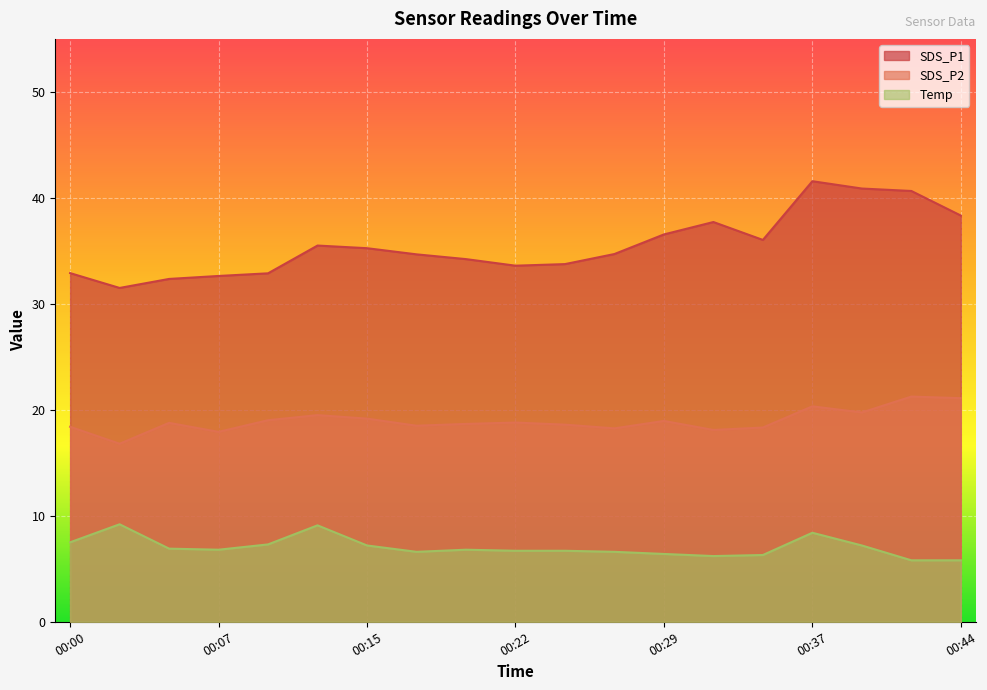

Reading left to right, what are all the values shown in this chart?

SDS_P1: 32.9	31.5	32.4	32.6	32.9	35.5	35.2	34.7	34.2	33.6	33.8	34.7	36.5	37.7	36.0	41.6	40.9	40.6	38.3
SDS_P2: 18.4	16.8	18.8	17.9	19.0	19.5	19.2	18.5	18.7	18.8	18.6	18.2	18.9	18.1	18.3	20.3	19.8	21.2	21.1
Temp: 7.5	9.2	6.9	6.8	7.3	9.1	7.2	6.6	6.8	6.7	6.7	6.6	6.4	6.2	6.3	8.4	7.2	5.8	5.8